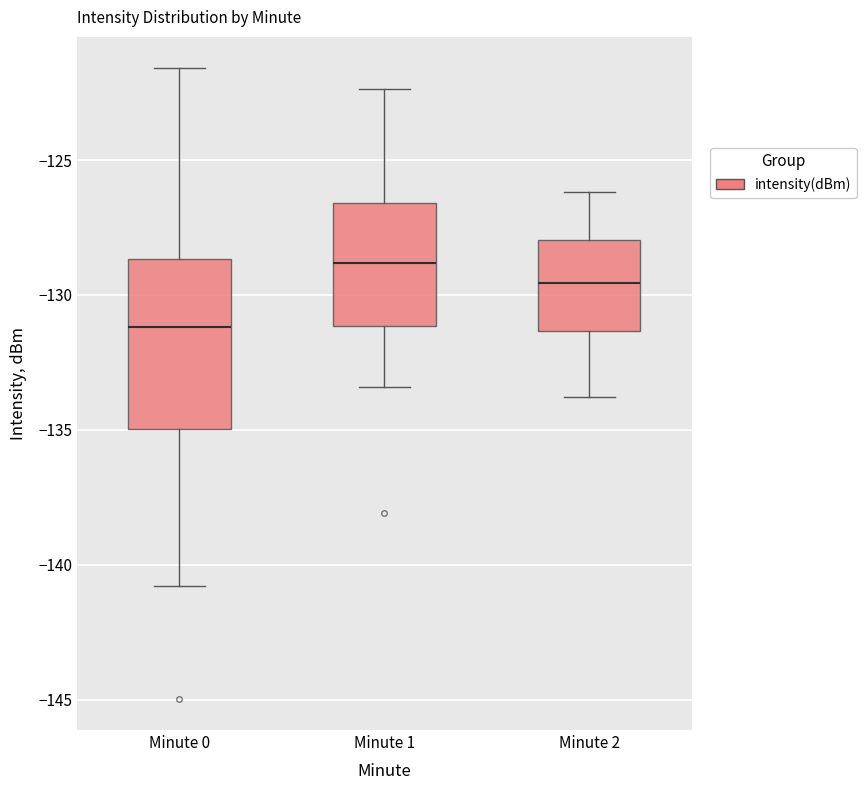

Reading left to right, read every box against the y-axis: the position of its median line, the range the box covers, and the ends of its whiskers. The values are not printed on the chart, so give them approximately, as read against the axis.

Minute 0: median -131.0, box -135.0 to -128.5, whiskers -141.0 to -121.5
Minute 1: median -129.0, box -131.0 to -126.5, whiskers -133.5 to -122.5
Minute 2: median -129.5, box -131.5 to -128.0, whiskers -134.0 to -126.0